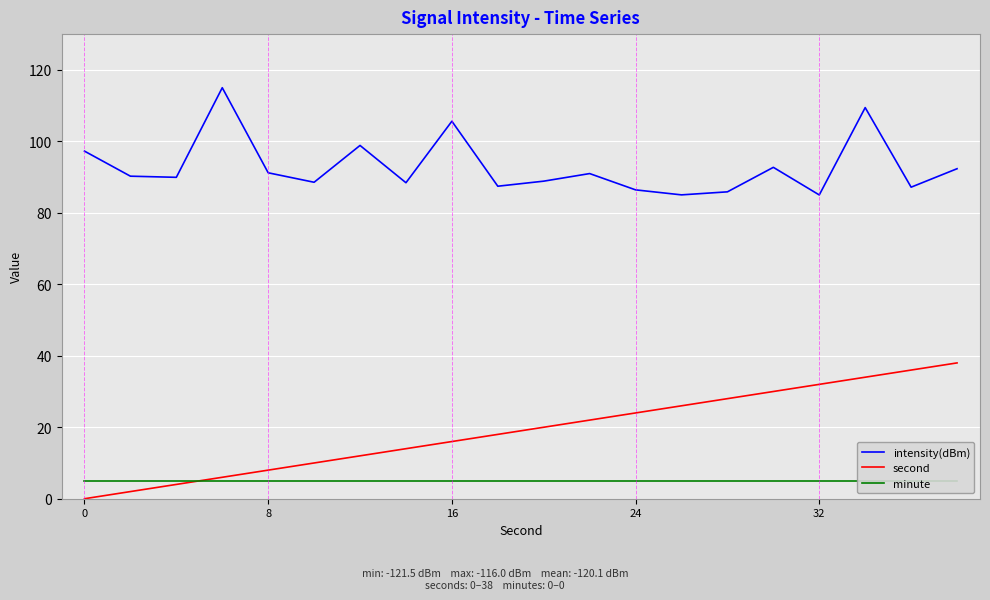

What is the sum of the intensity(dBm) values at 15 and 6?

191.6